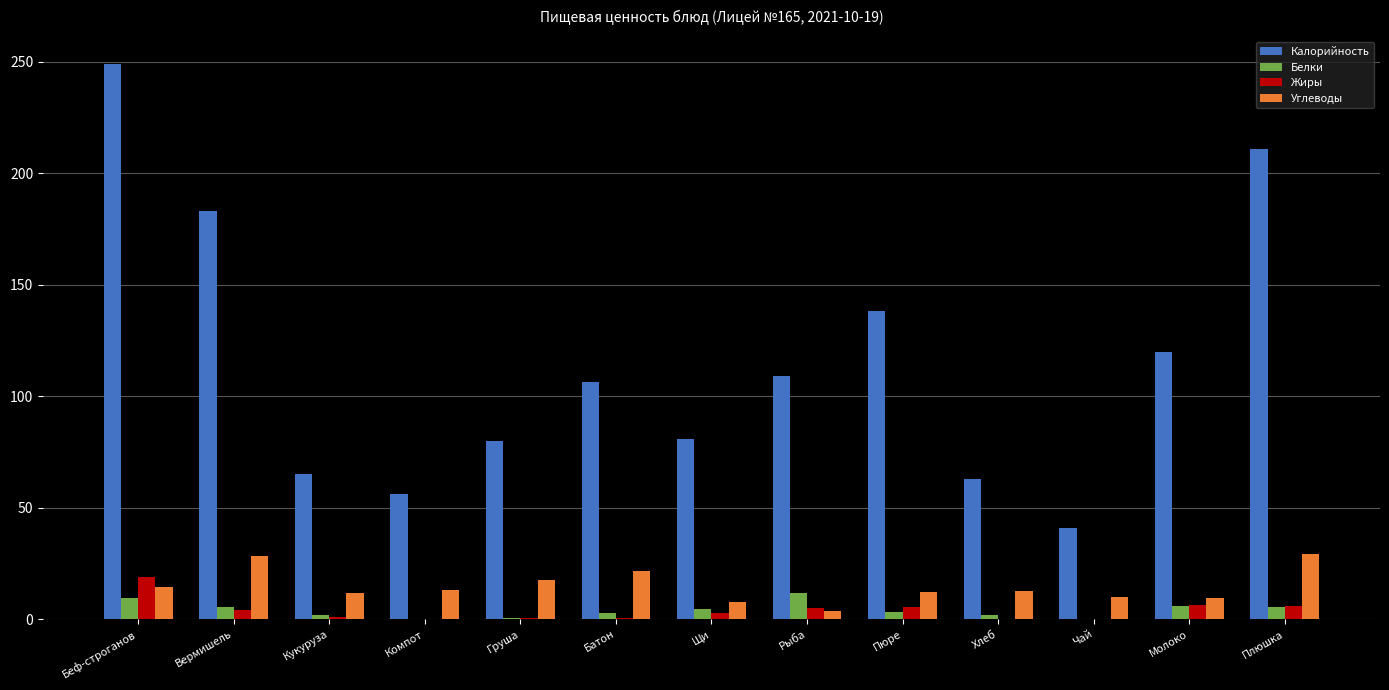

True or false: Углеводы has a value of 14.6 at Беф-строганов.

True